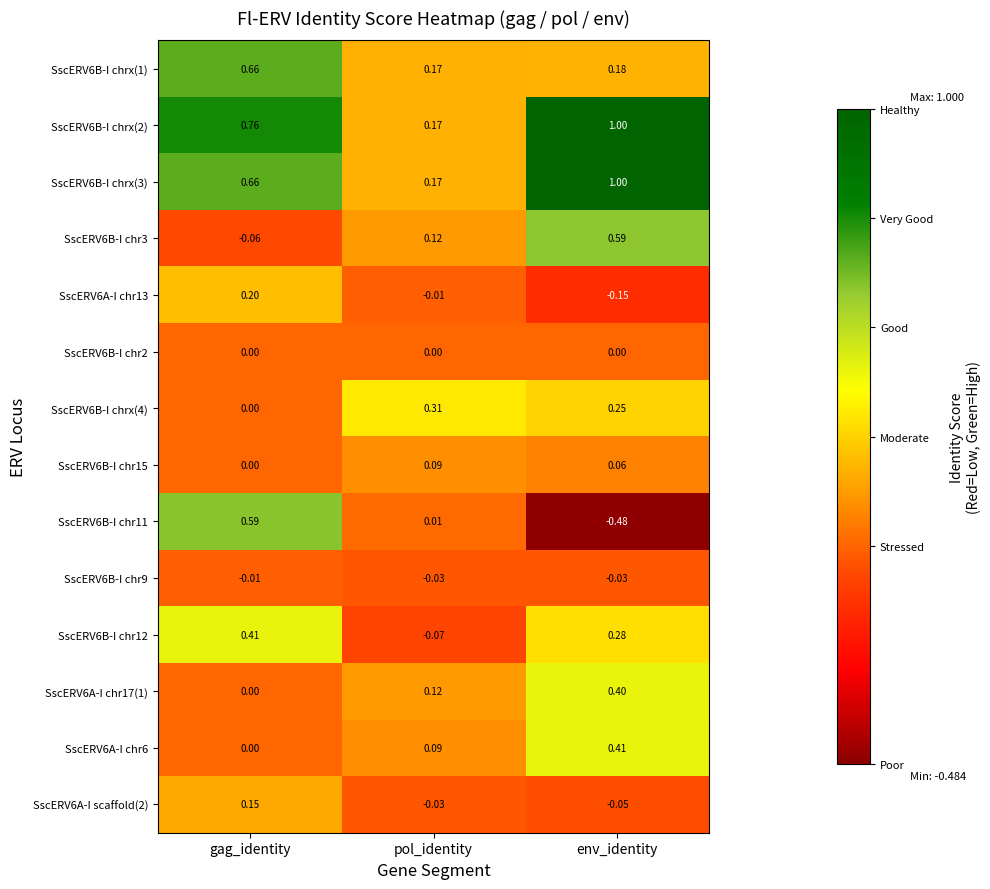

List the labels in order of SscERV6A-I chr13 value, largest first.

gag_identity, pol_identity, env_identity